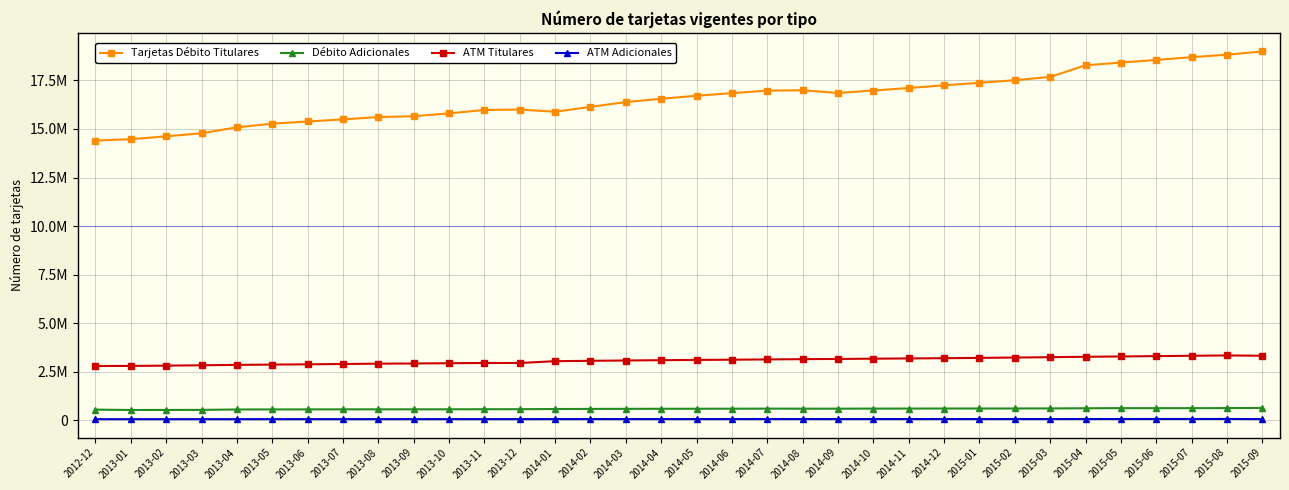

What position from the left is 2014-07?

20